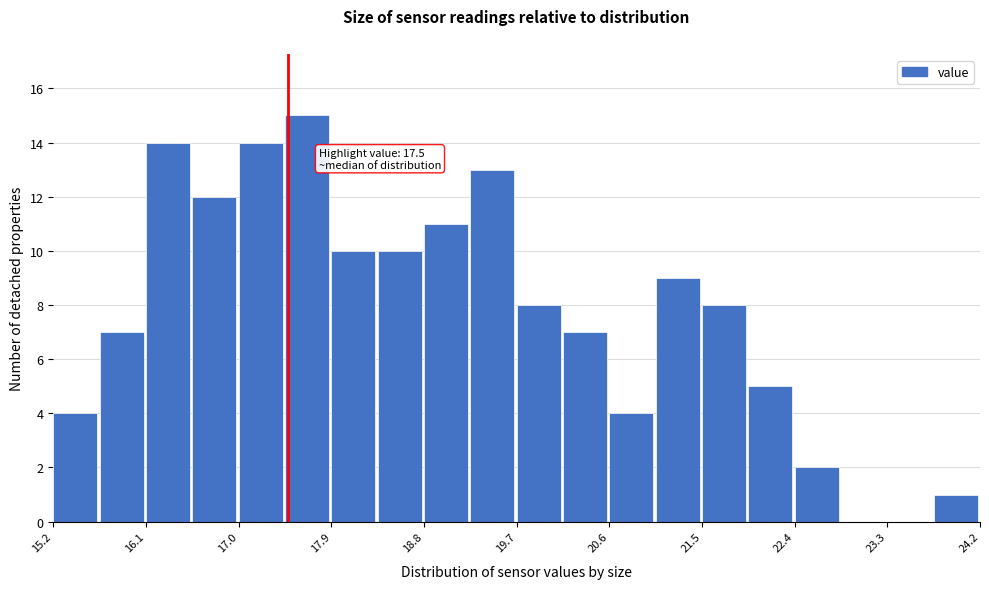

Over which range of the x-axis is the bar tallest?

17.5 to 17.9